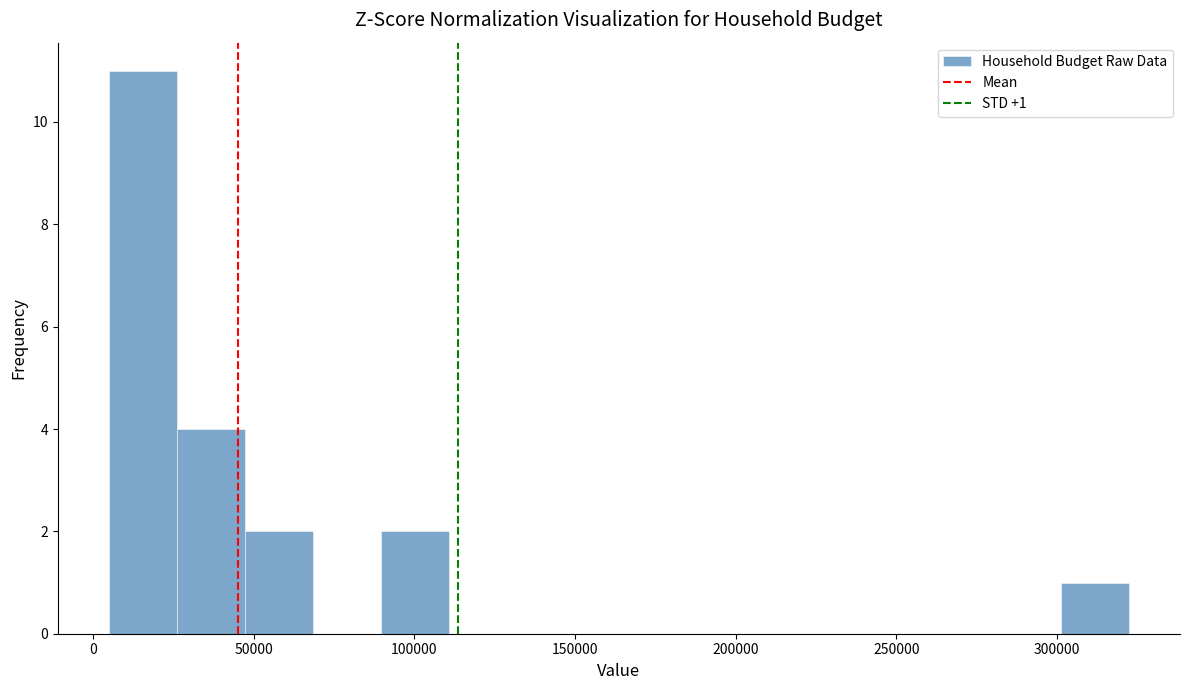

Over which range of the x-axis is the bar tallest?

5000 to 25000